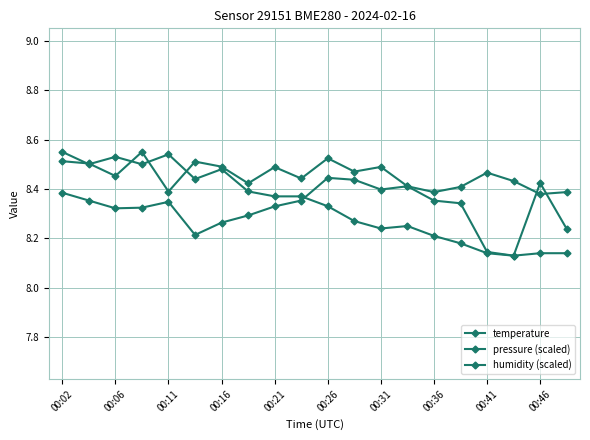

Reading left to right, extract all data points from this chart.

temperature: 8.6	8.5	8.5	8.5	8.5	8.4	8.5	8.4	8.4	8.4	8.3	8.3	8.2	8.2	8.2	8.2	8.1	8.1	8.1	8.1
pressure (scaled): 8.5	8.5	8.5	8.6	8.4	8.5	8.5	8.4	8.5	8.4	8.5	8.5	8.5	8.4	8.4	8.3	8.1	8.1	8.4	8.2
humidity (scaled): 8.4	8.4	8.3	8.3	8.3	8.2	8.3	8.3	8.3	8.4	8.4	8.4	8.4	8.4	8.4	8.4	8.5	8.4	8.4	8.4